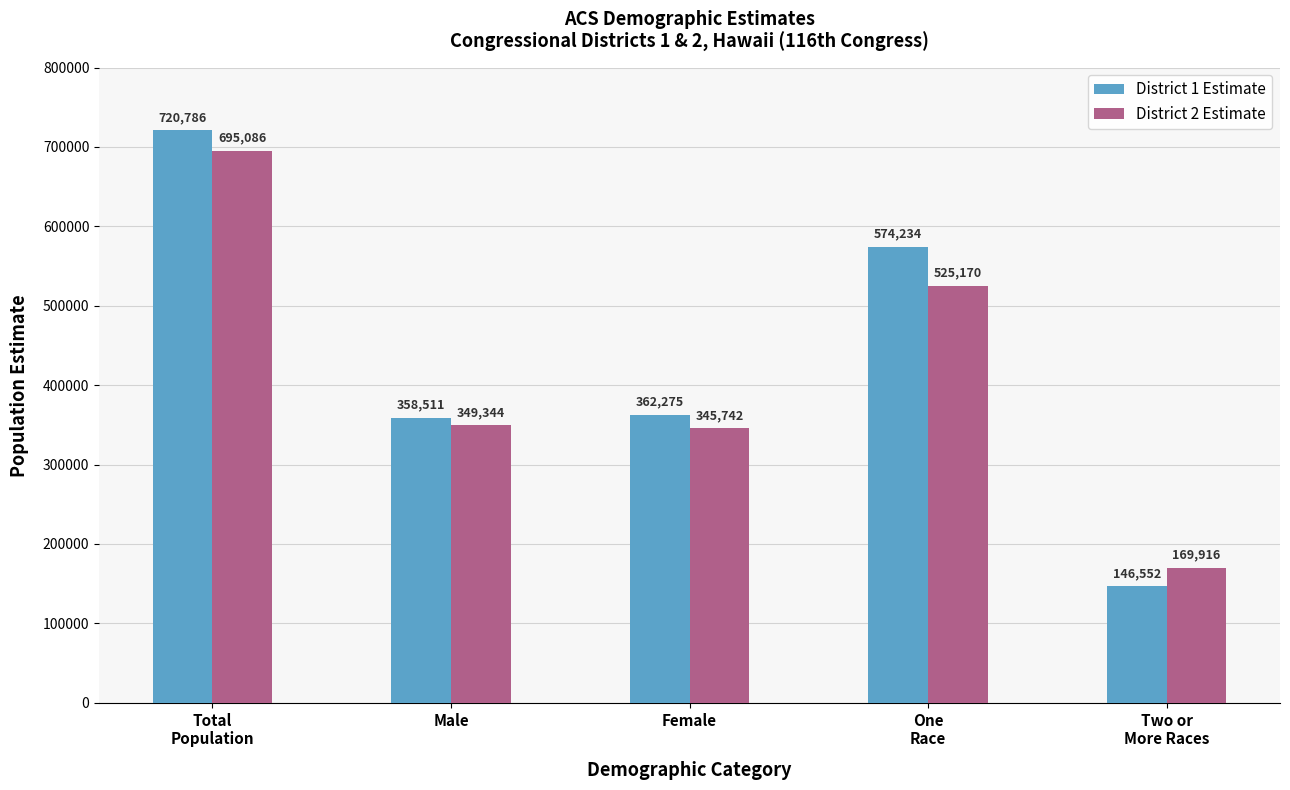

Which series has the largest range (max minus min)?

District 1 Estimate